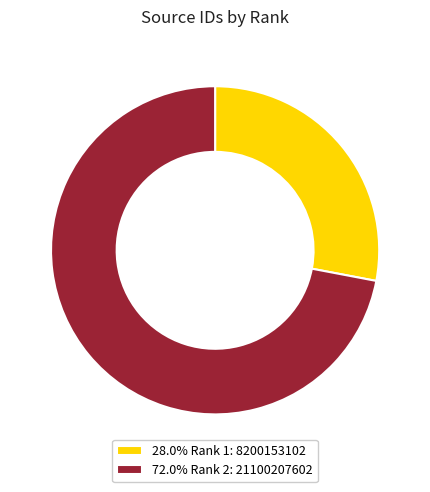

Does 28.0% Rank 1: 8200153102 represent more than half of the total?

No